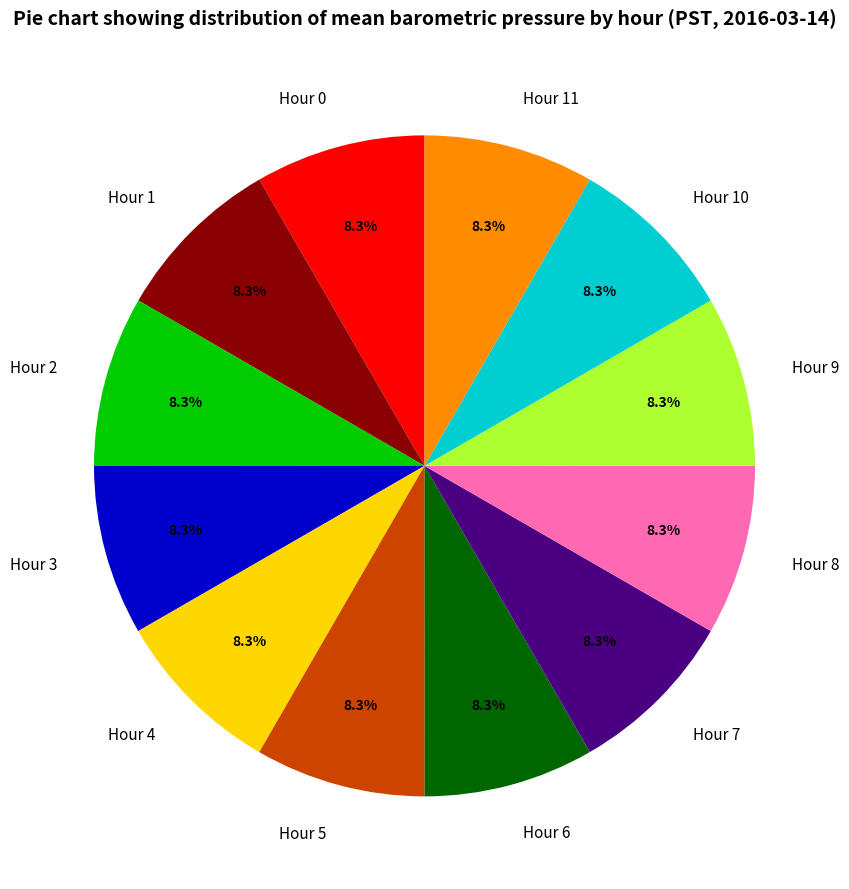

True or false: Hour 5 accounts for 8% of the total.

True